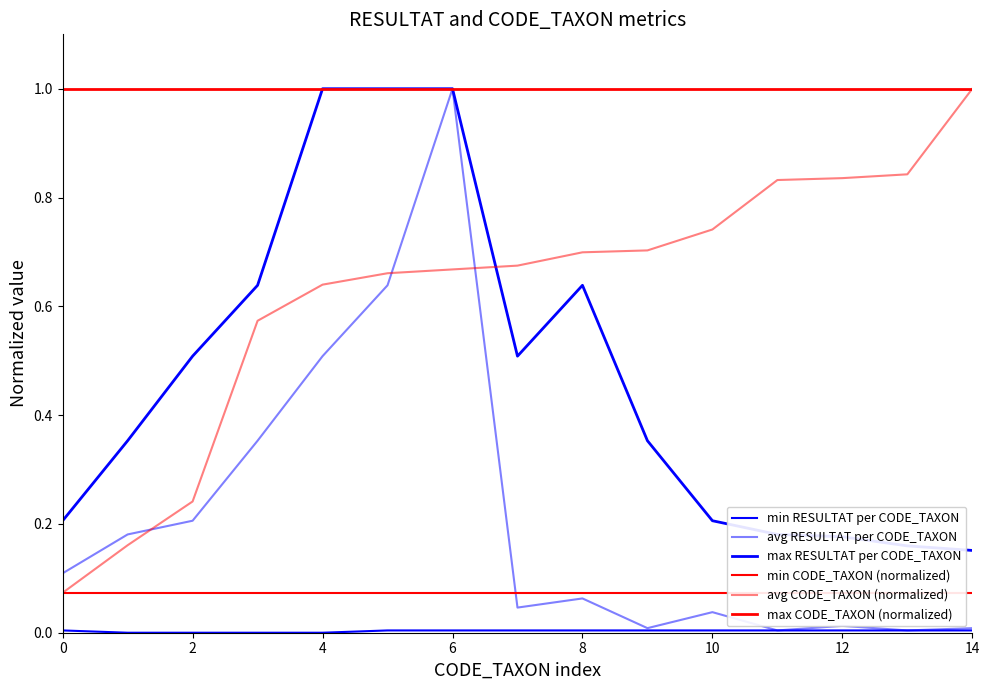

What is the lowest value of the min CODE_TAXON (normalized) series?

0.1